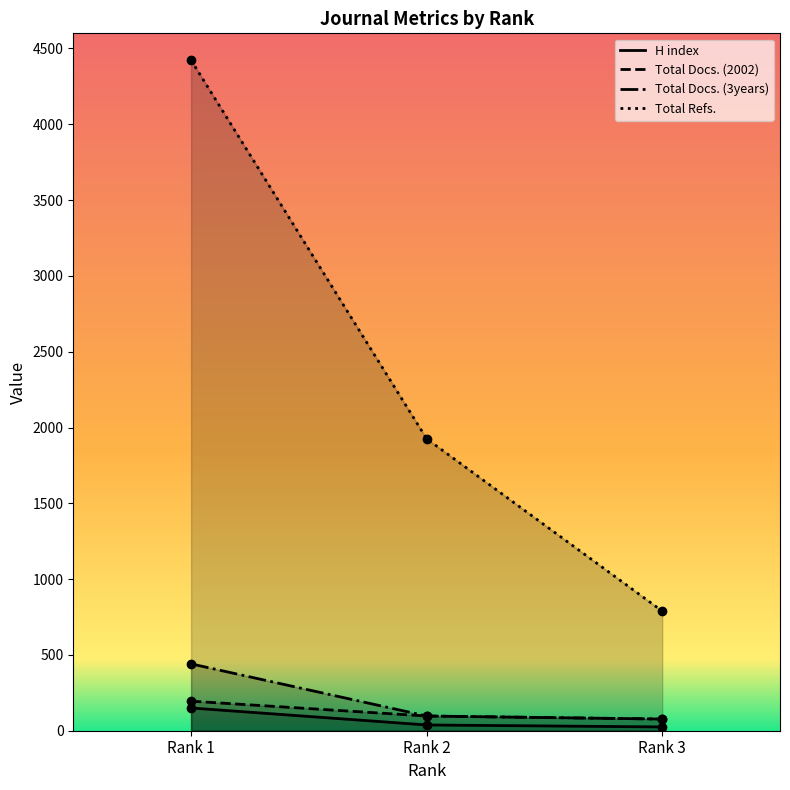

Rank the categories by H index value from highest to lowest.

Rank 1, Rank 2, Rank 3